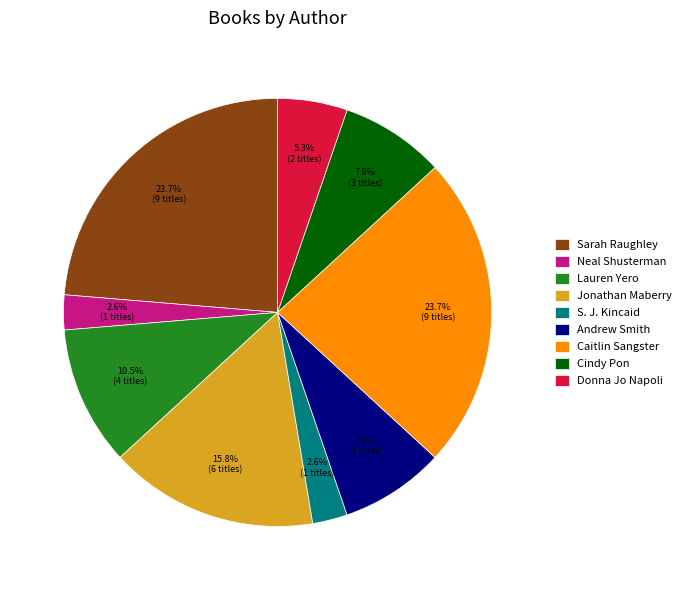

Does Caitlin Sangster account for over 50% of the chart?

No